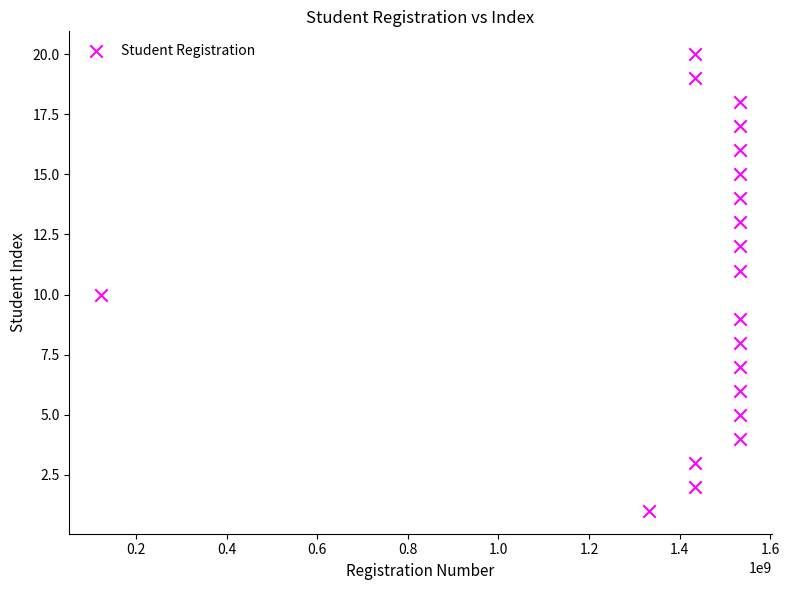

What is the range of Y values (max minus min)?

19